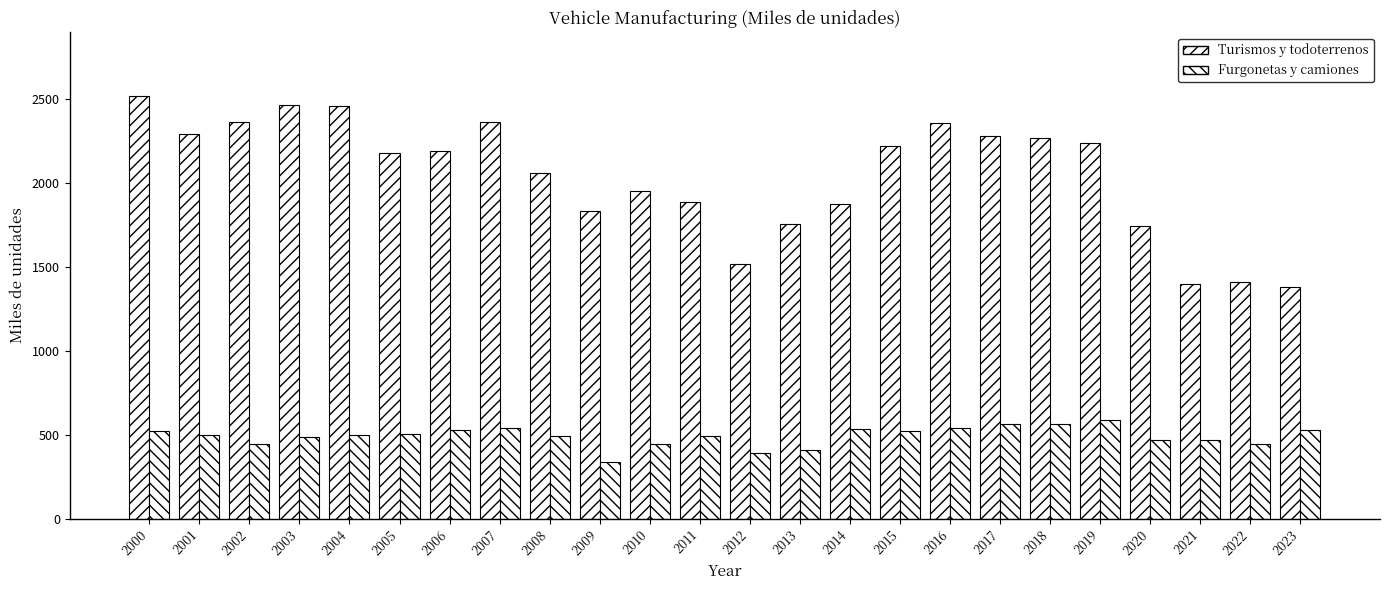

The Turismos y todoterrenos series shows 1380.1 at 2023. True or false?

True